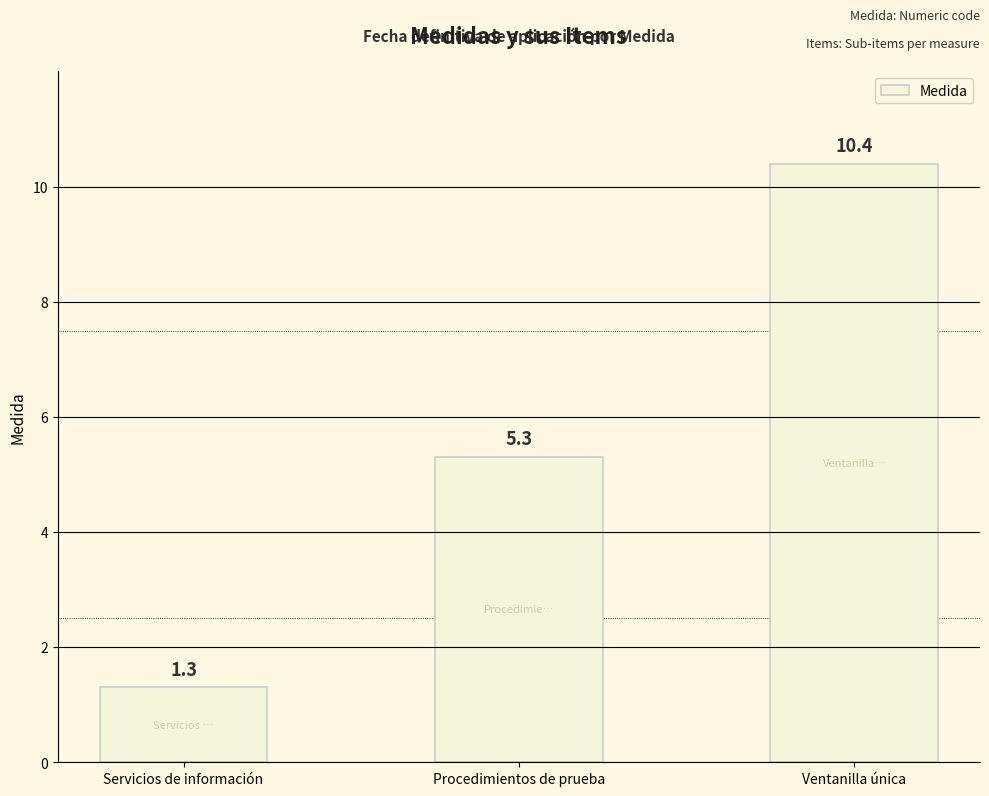

Rank the categories by value from lowest to highest.

Servicios de información, Procedimientos de prueba, Ventanilla única